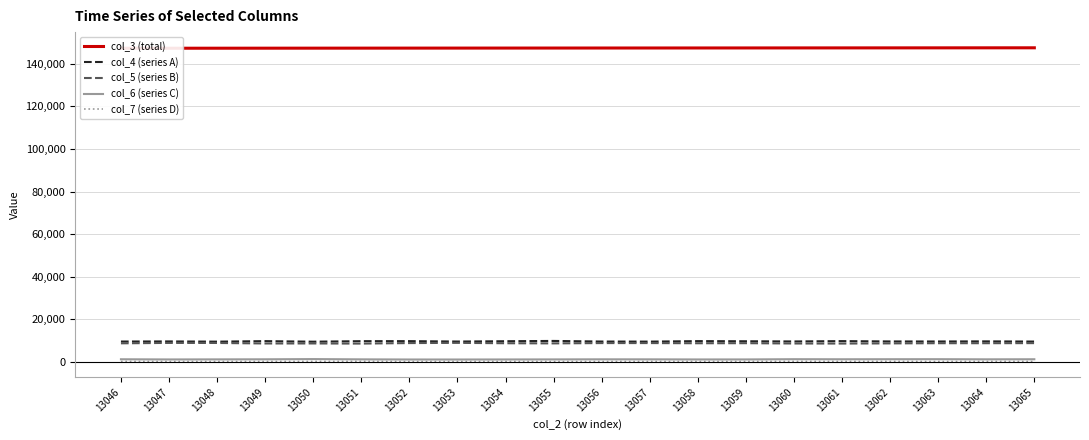

What is the spread (max minus min) of values at 13059?

147074